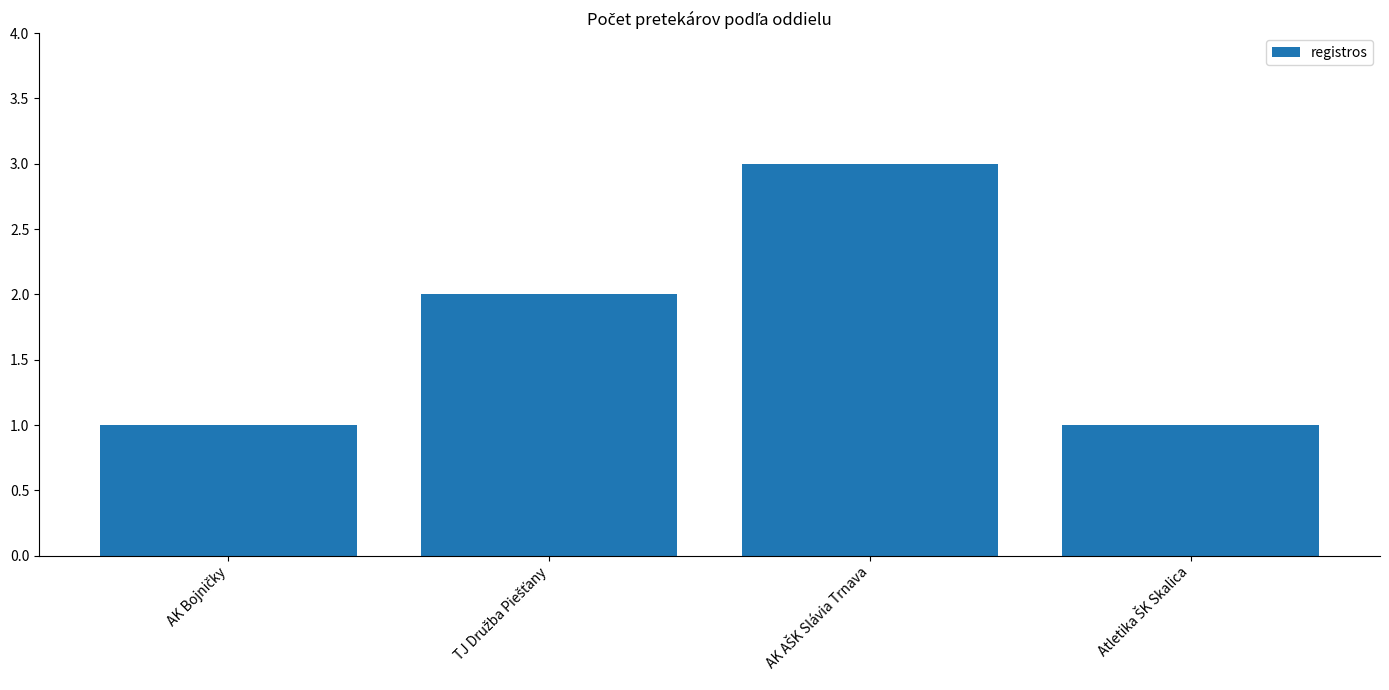

Are the bars grouped side by side (vs. stacked)?

No